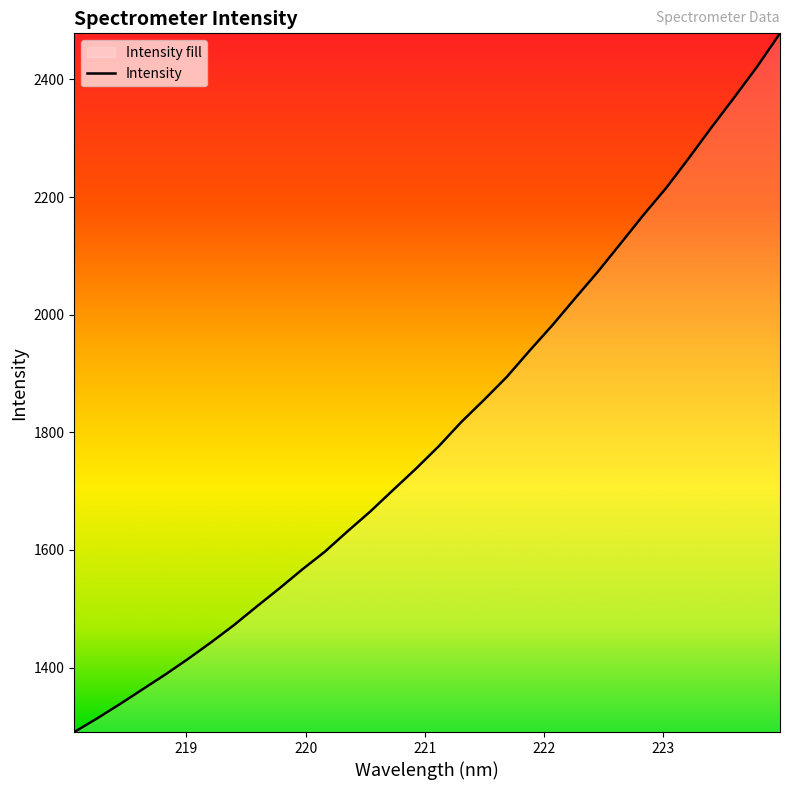

How many lines are shown in the chart?

1